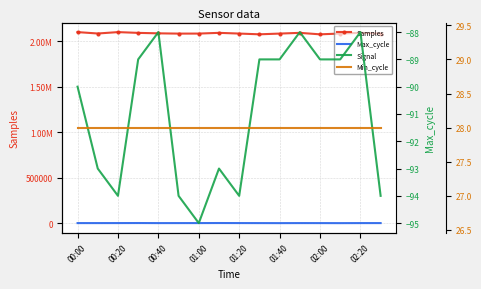

True or false: Signal has more than 0 interior local peaks.

True